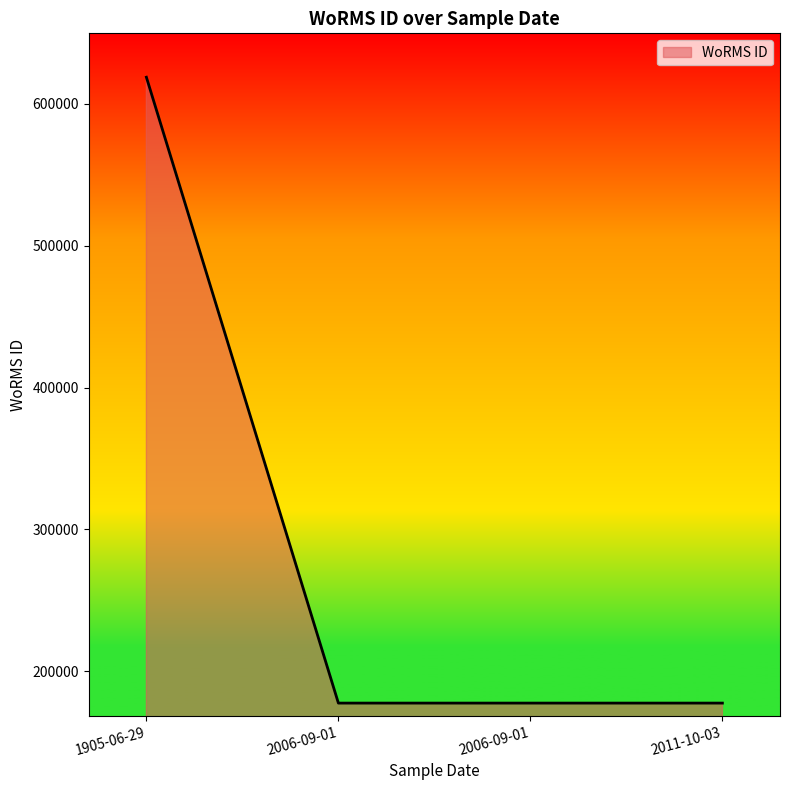

Count the number of categories in the chart.

4